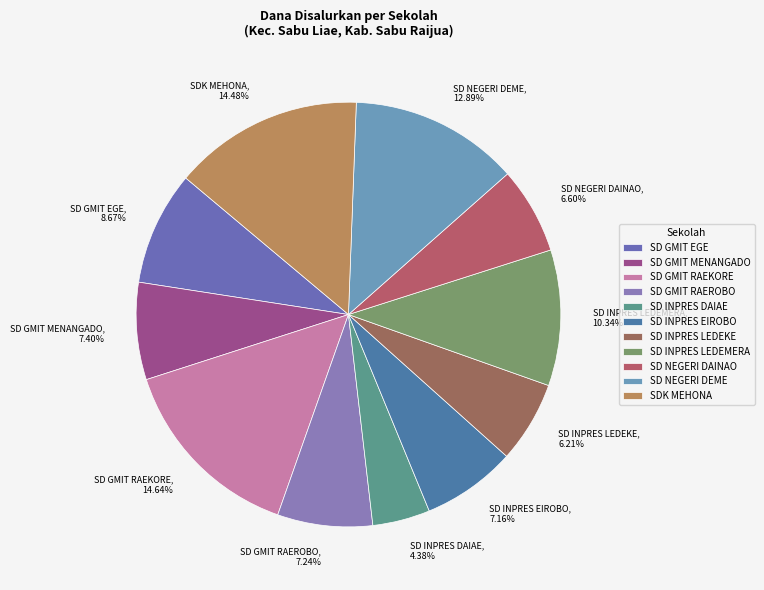

Approximately how many times larger is the value at SD GMIT MENANGADO, 7.40% compared to SD NEGERI DAINAO, 6.60%?

1.1